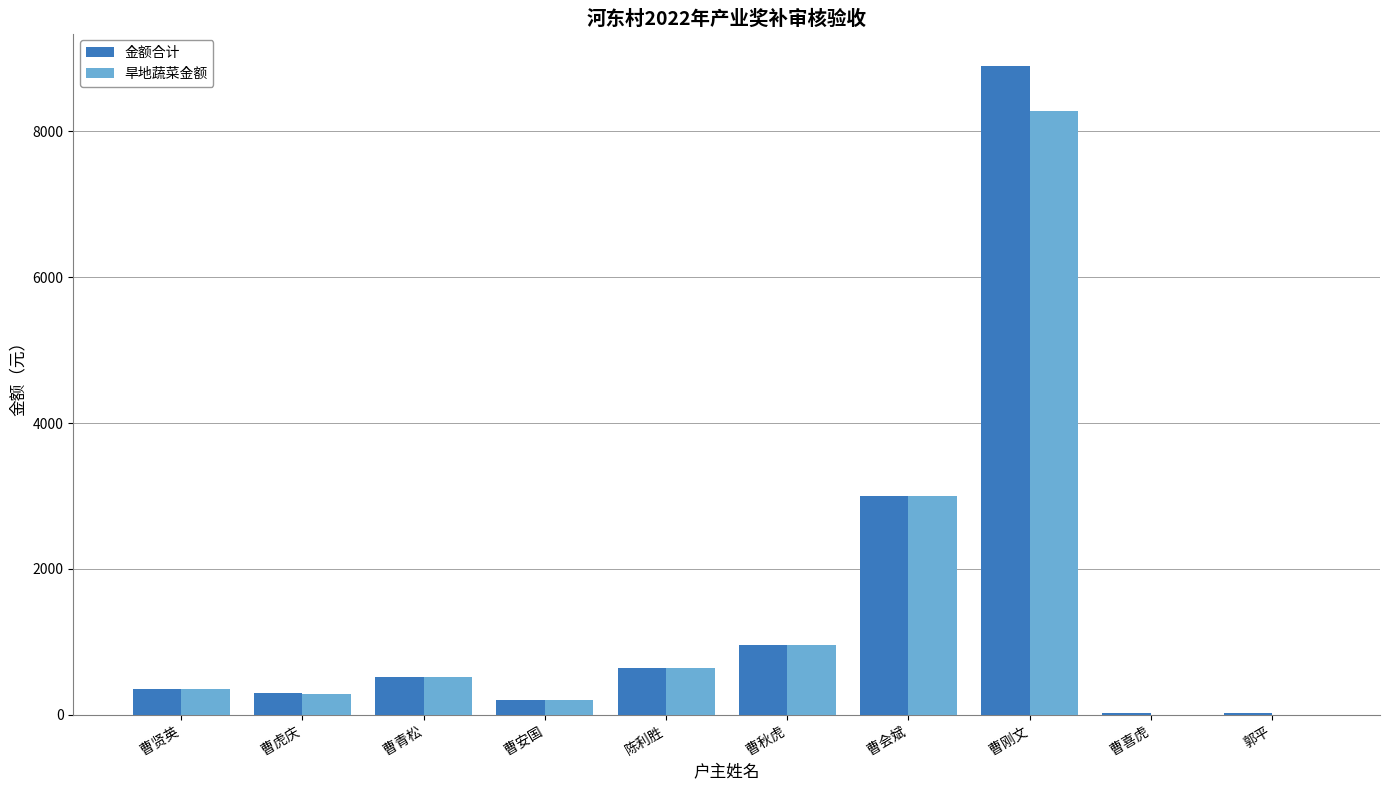

At which label does 旱地蔬菜金额 reach its peak?

曹刚文